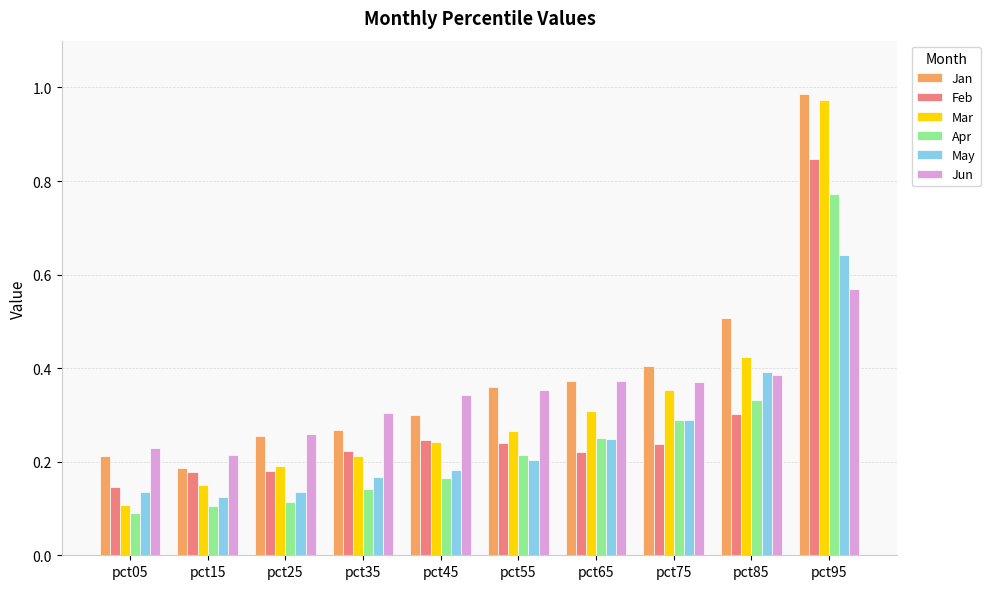

Which series has the largest range (max minus min)?

Mar